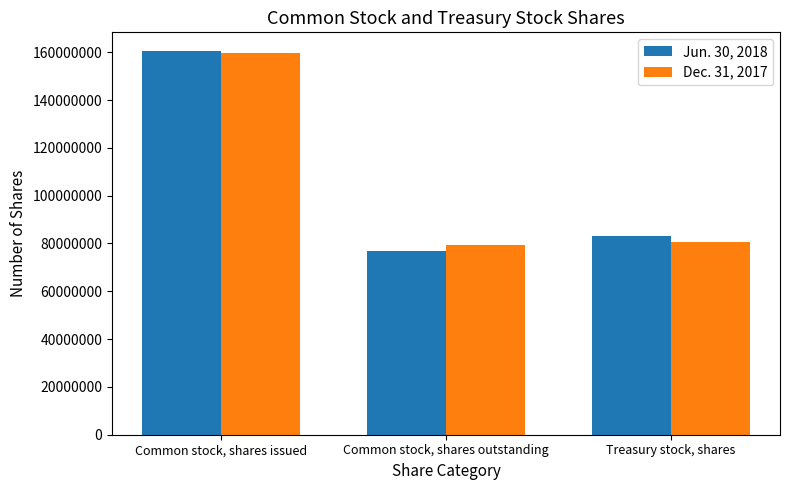

What is the total value across all series at Treasury stock, shares?

163775000